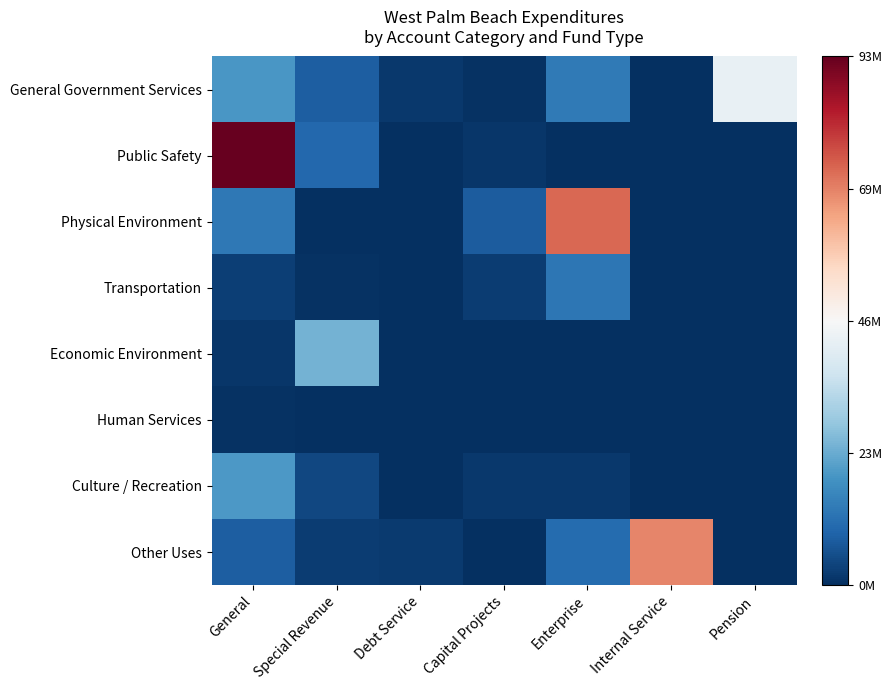

At how many categories does at least one series exceed 0?

3